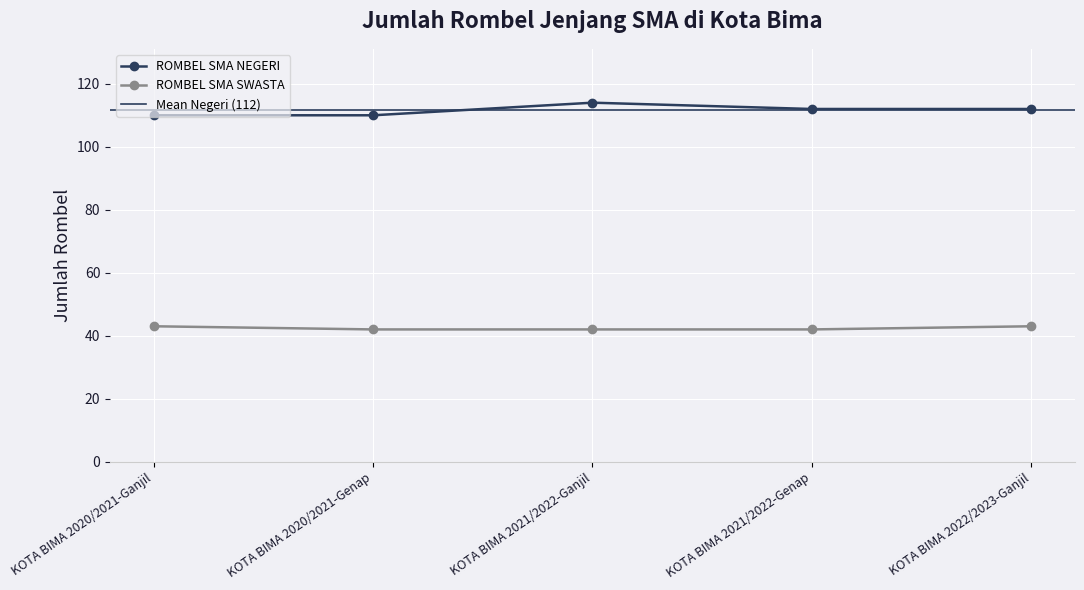

Rank the categories by ROMBEL SMA SWASTA value from lowest to highest.

KOTA BIMA 2020/2021-Genap, KOTA BIMA 2021/2022-Ganjil, KOTA BIMA 2021/2022-Genap, KOTA BIMA 2020/2021-Ganjil, KOTA BIMA 2022/2023-Ganjil